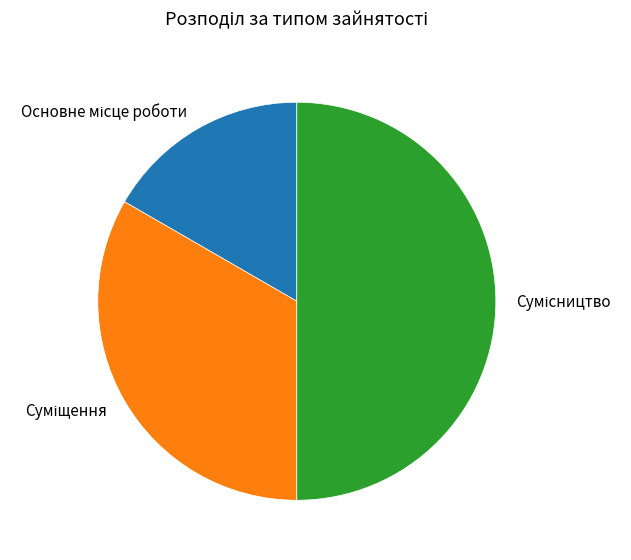

What percentage is the Основне місце роботи slice, to the nearest percent?

17%